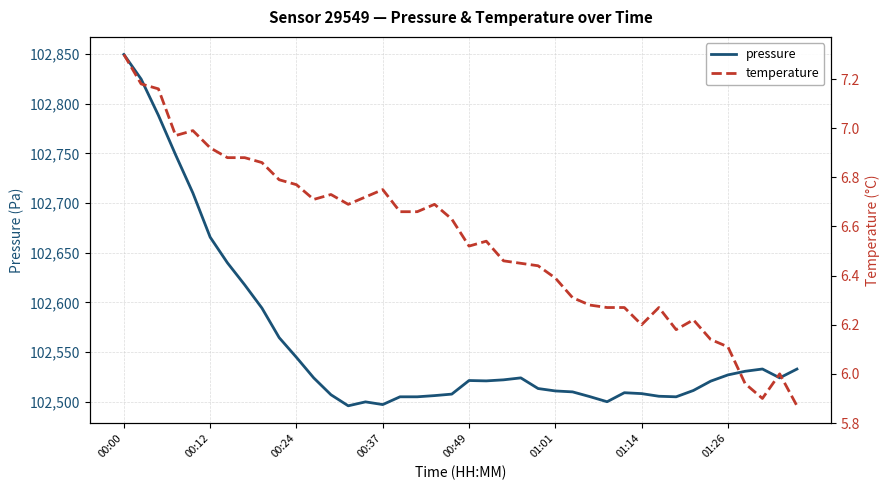

What are all the series names shown in the legend?

pressure, temperature